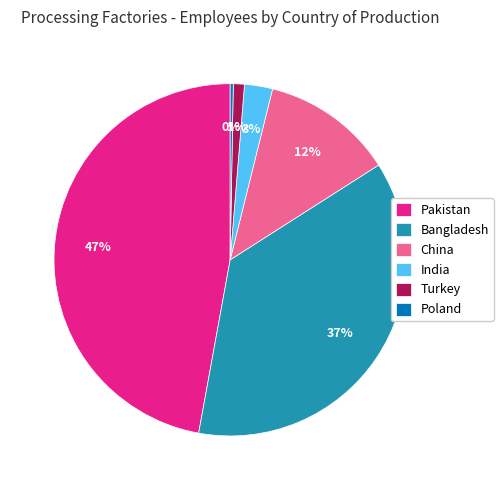

What is the largest slice in the pie chart?

Pakistan